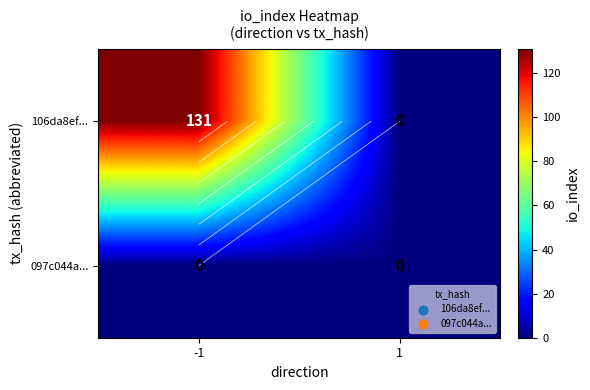

What is the sum of all 106da8ef... values?

131